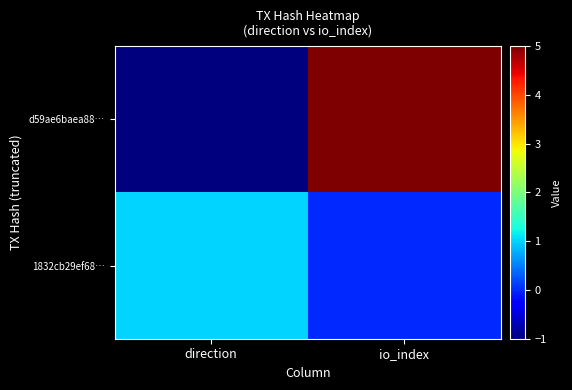

Which series has the largest total across all categories?

d59ae6baea88…